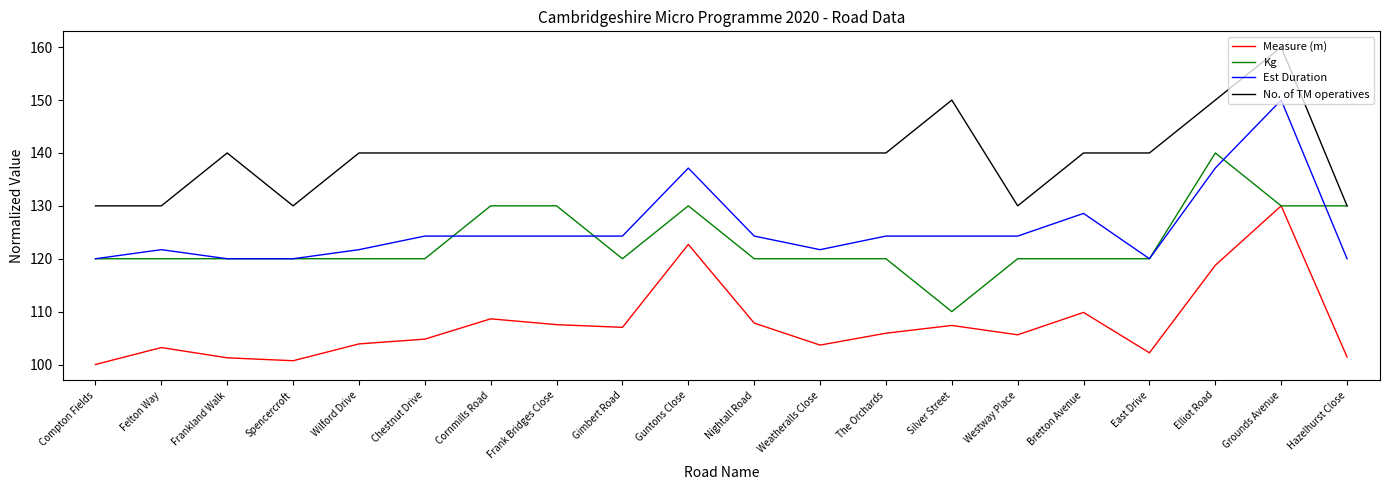

What is the sum of the Est Duration values at Frankland Walk and Bretton Avenue?

248.6